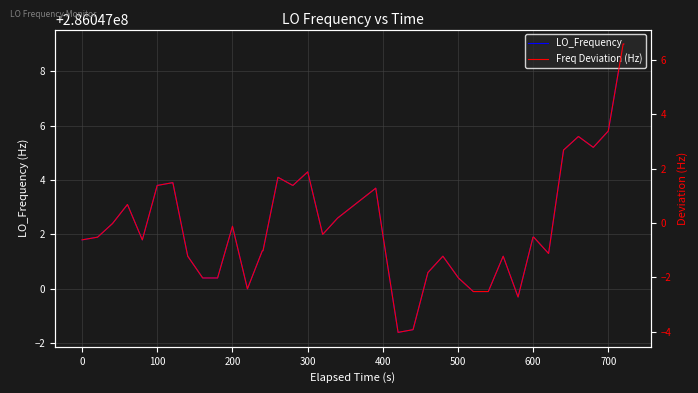

What is the difference between the maximum and second lowest values in the LO_Frequency series?

10.5